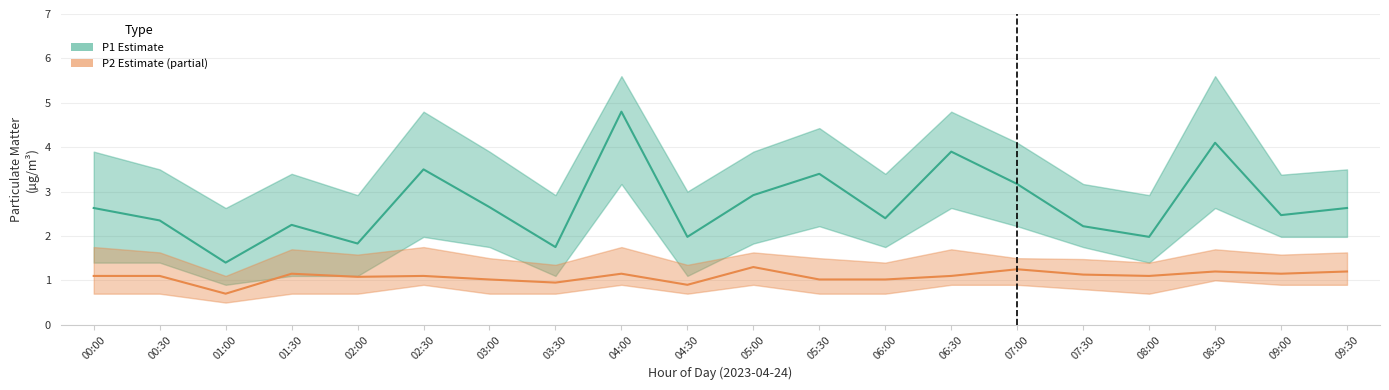

What is the sum of the P2 (PM10 estimate) values at 03:30 and 05:00?

2.2